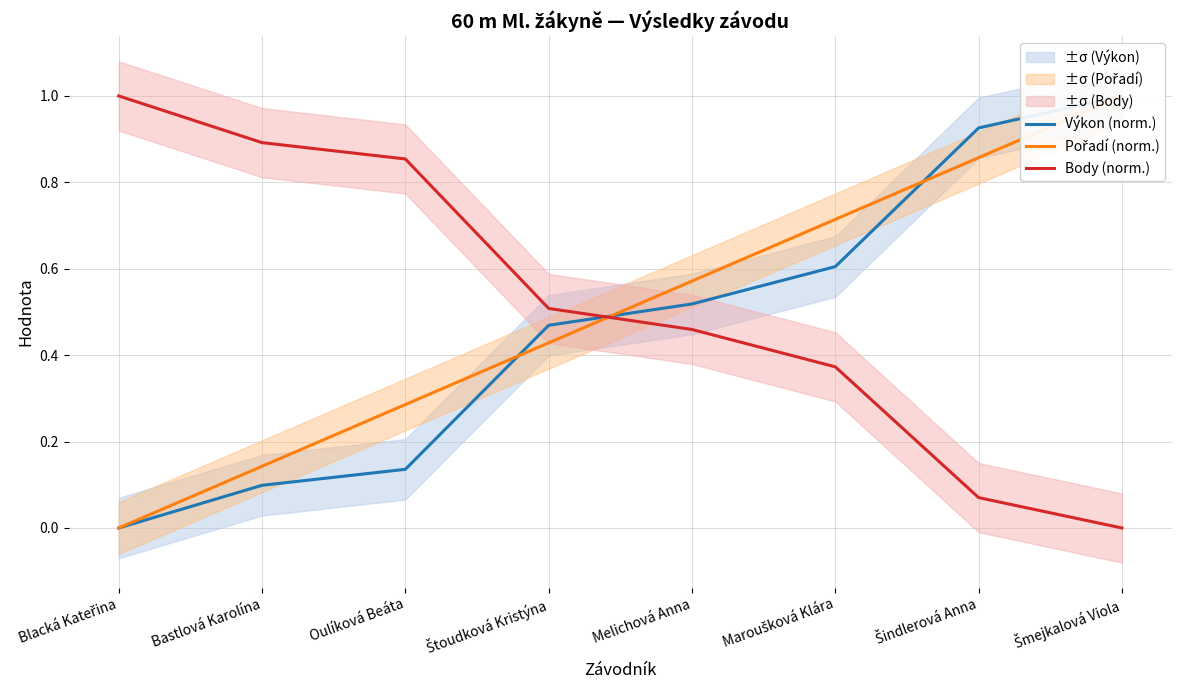

What is the approximate value of Pořadí (norm.) at Melichová Anna?

0.6